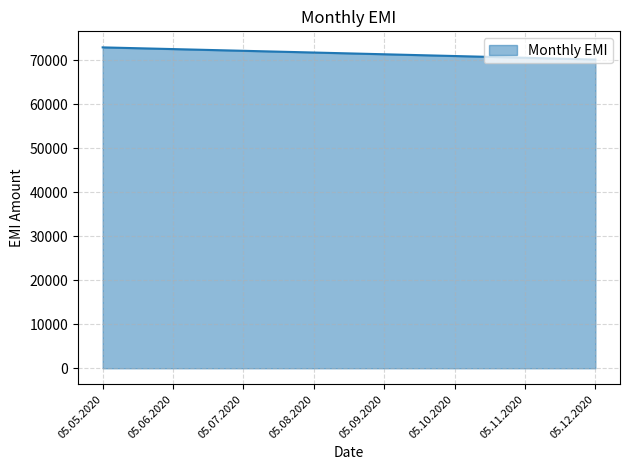

What is the difference between the values at 05.08.2020 and 05.12.2020?

1600.0